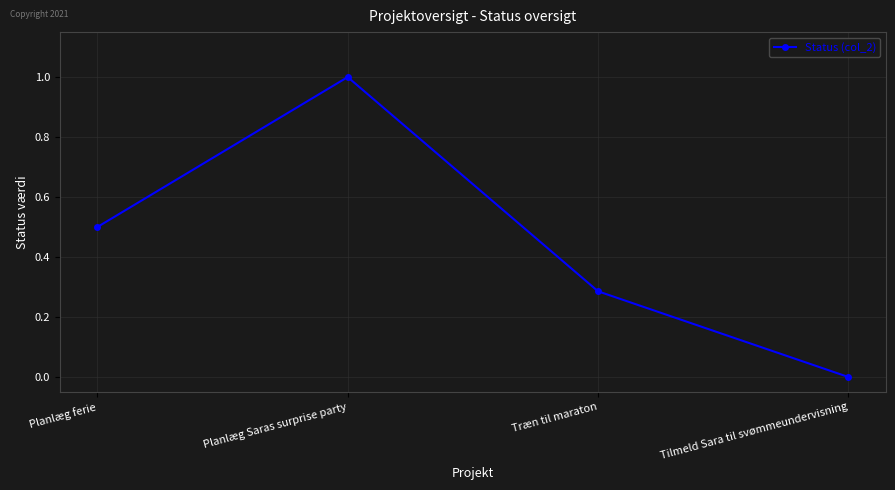

What is the greatest value displayed?

1.0